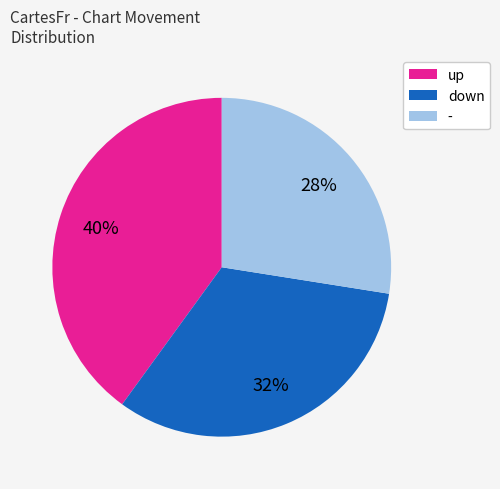

Does down represent more than half of the total?

No